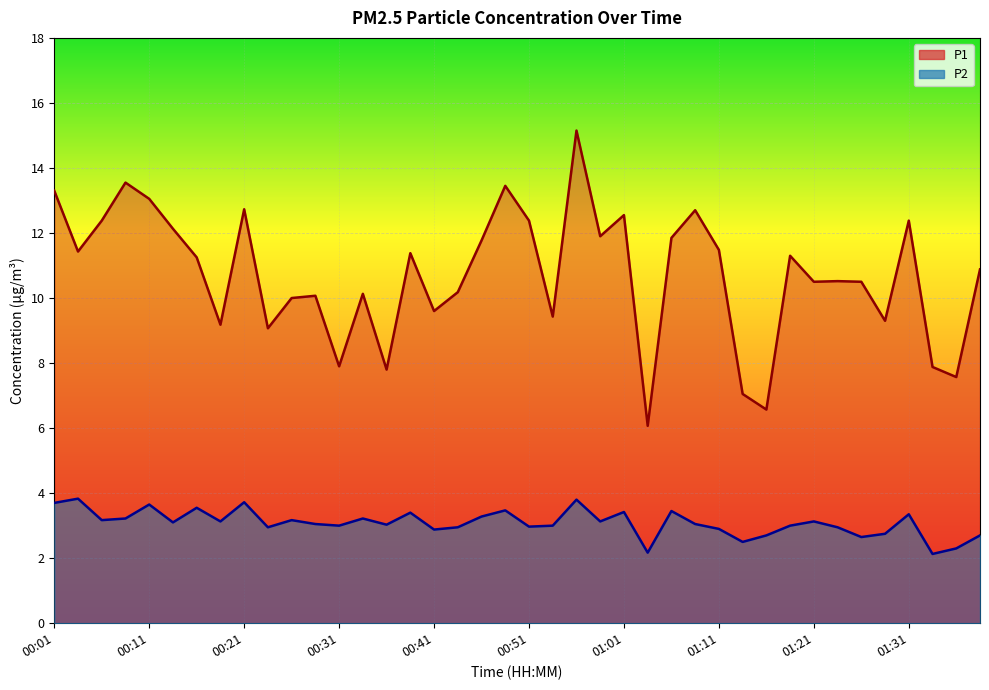

True or false: P2 and P1 intersect in this chart.

False